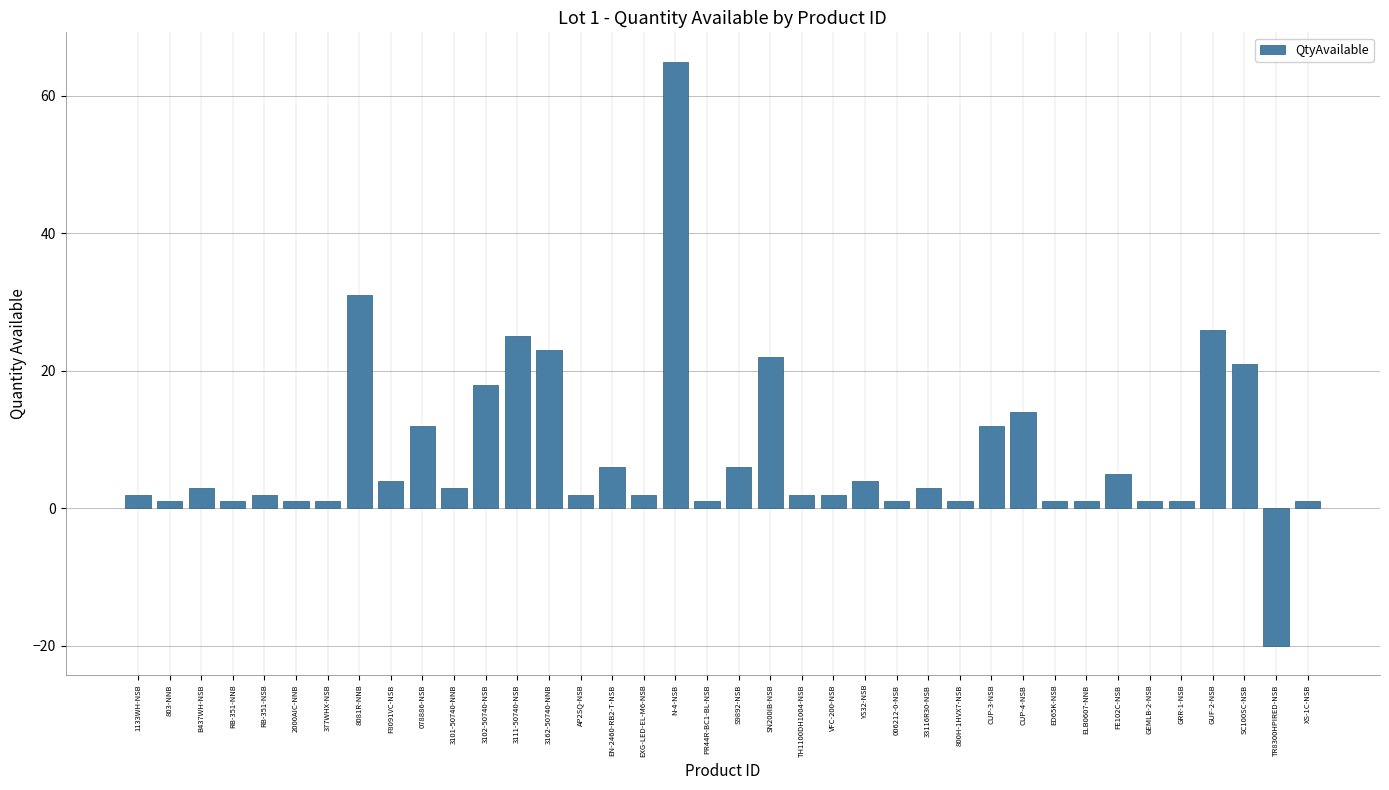

How many bars are there in total?

38